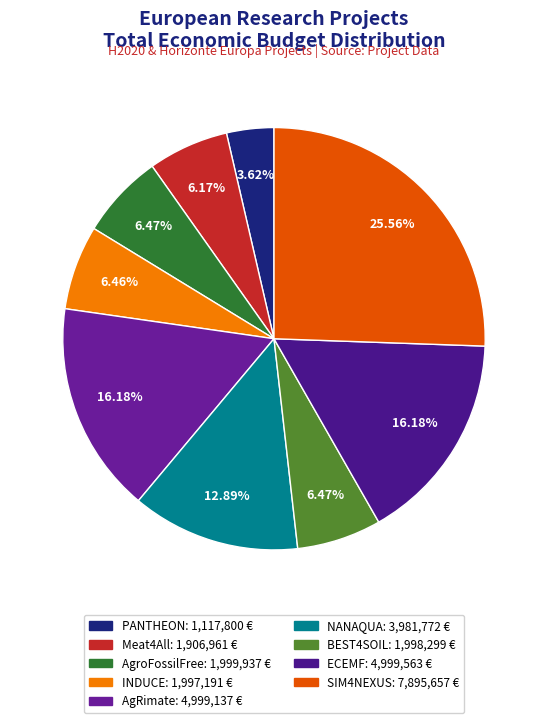

To the nearest percent, what portion does PANTHEON represent?

4%